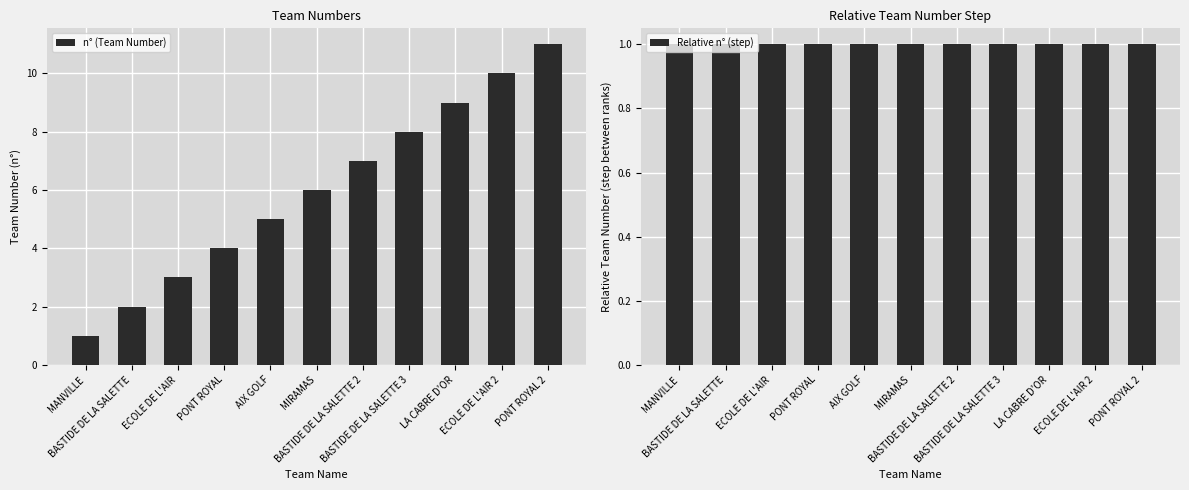

What is the lowest value of the n° (Team Number) series?

1